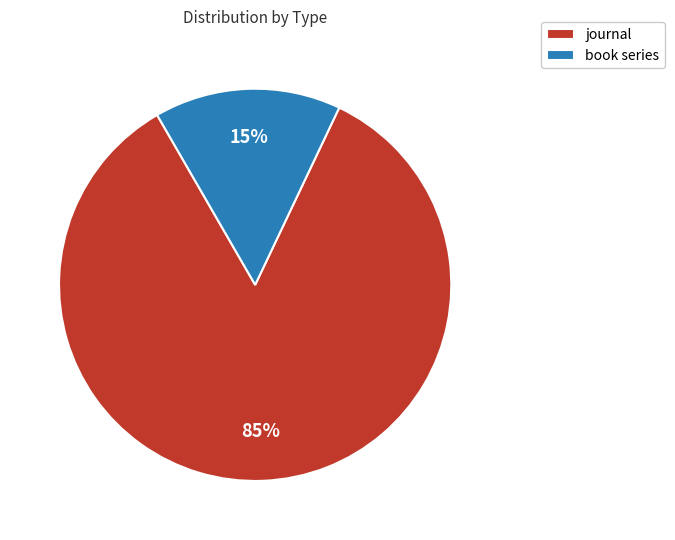

How many segments does this pie chart have?

2